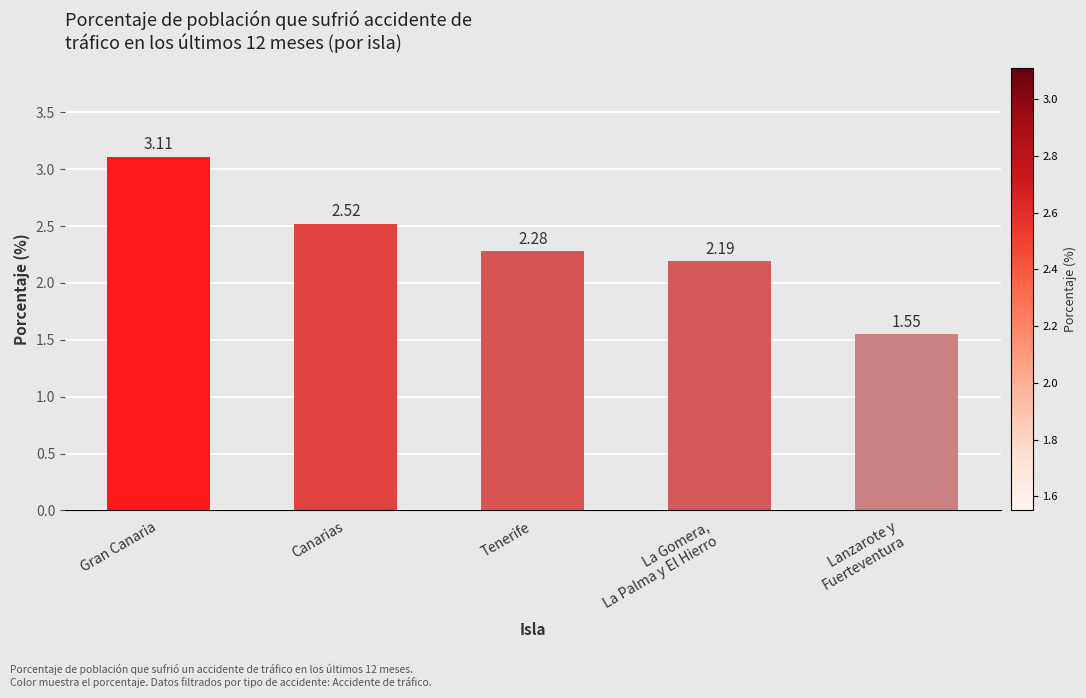

Which category has the highest value across all series?

Gran Canaria